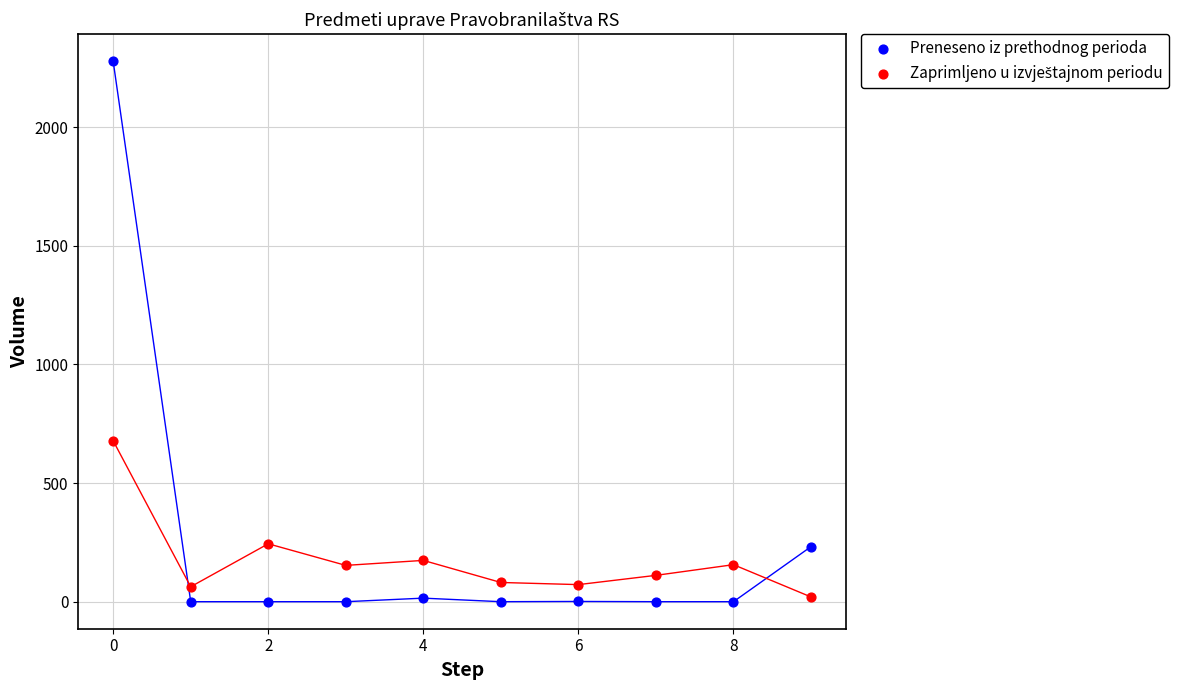

Which series contains the highest Y value?

Preneseno iz prethodnog perioda